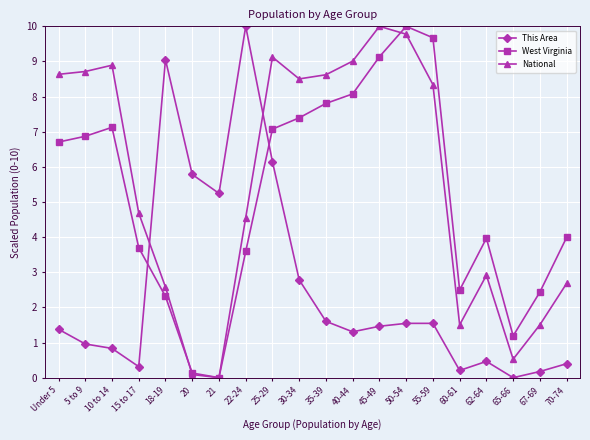

Where does the This Area series first go above 1?

Under 5